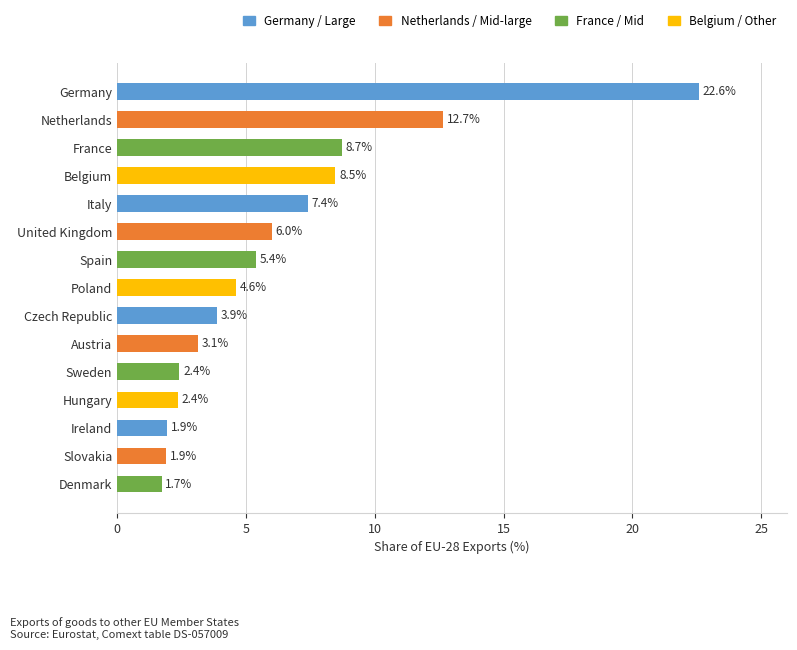

Read the value at Czech Republic.

3.9